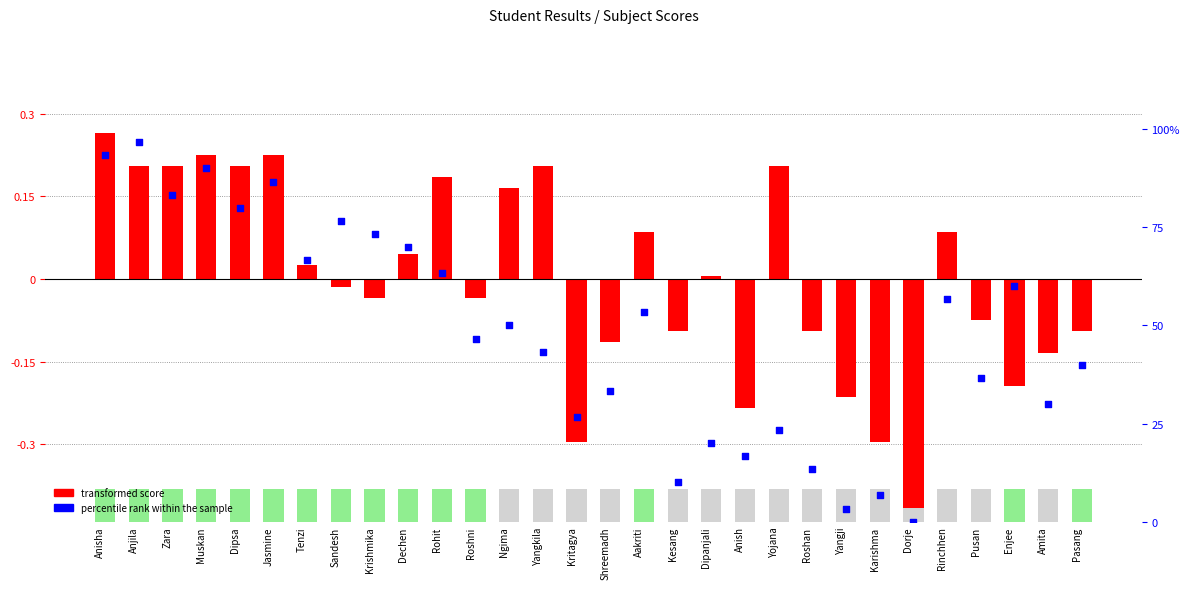

What is the total value across all series at Amita?

29.9